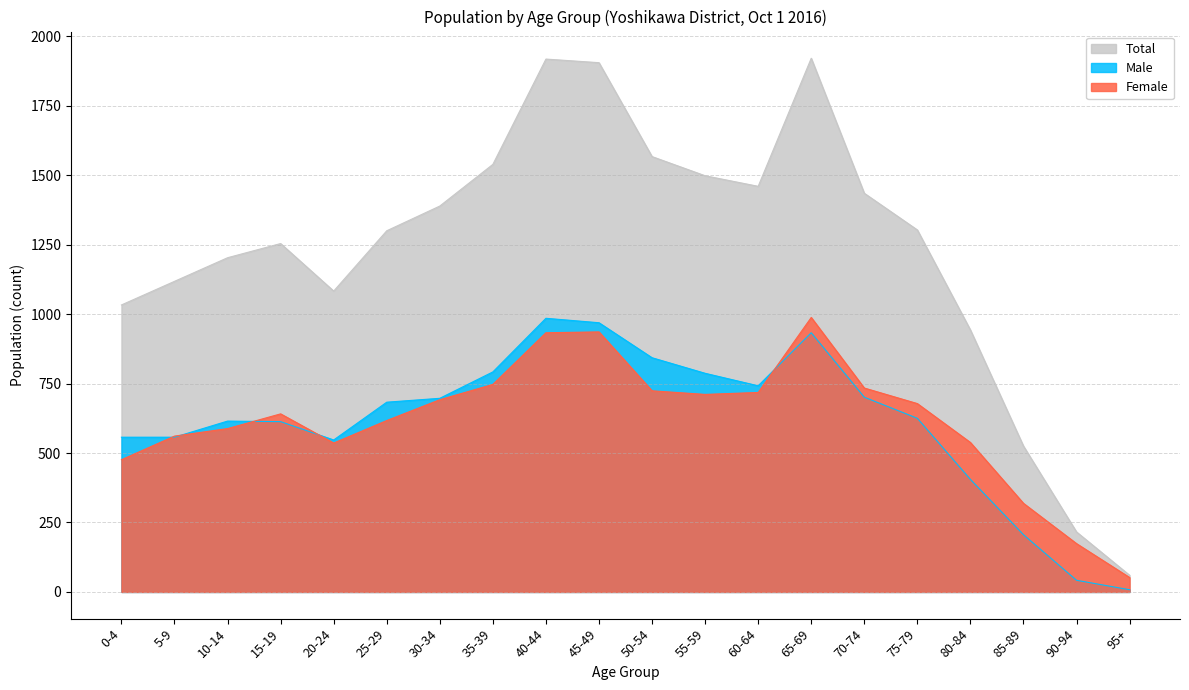

In Male, how many points are higher than both neighbors (excluding endpoints)?

3